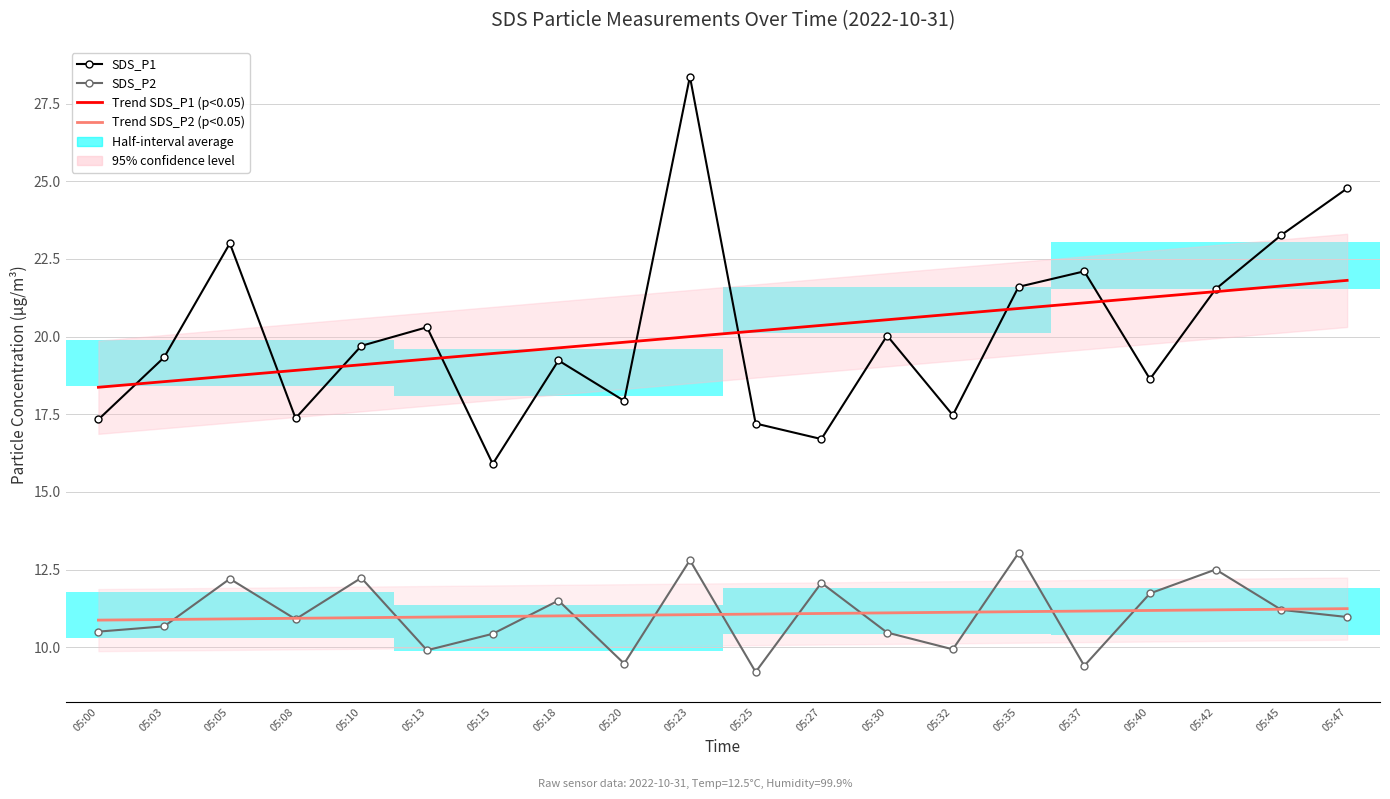

True or false: SDS_P2 has a value of 10.5 at 05:30.

True